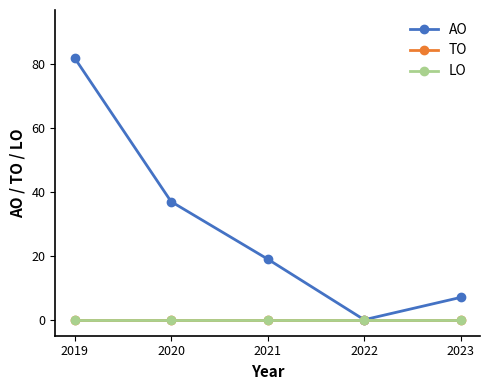

Does the chart have visible grid lines?

No